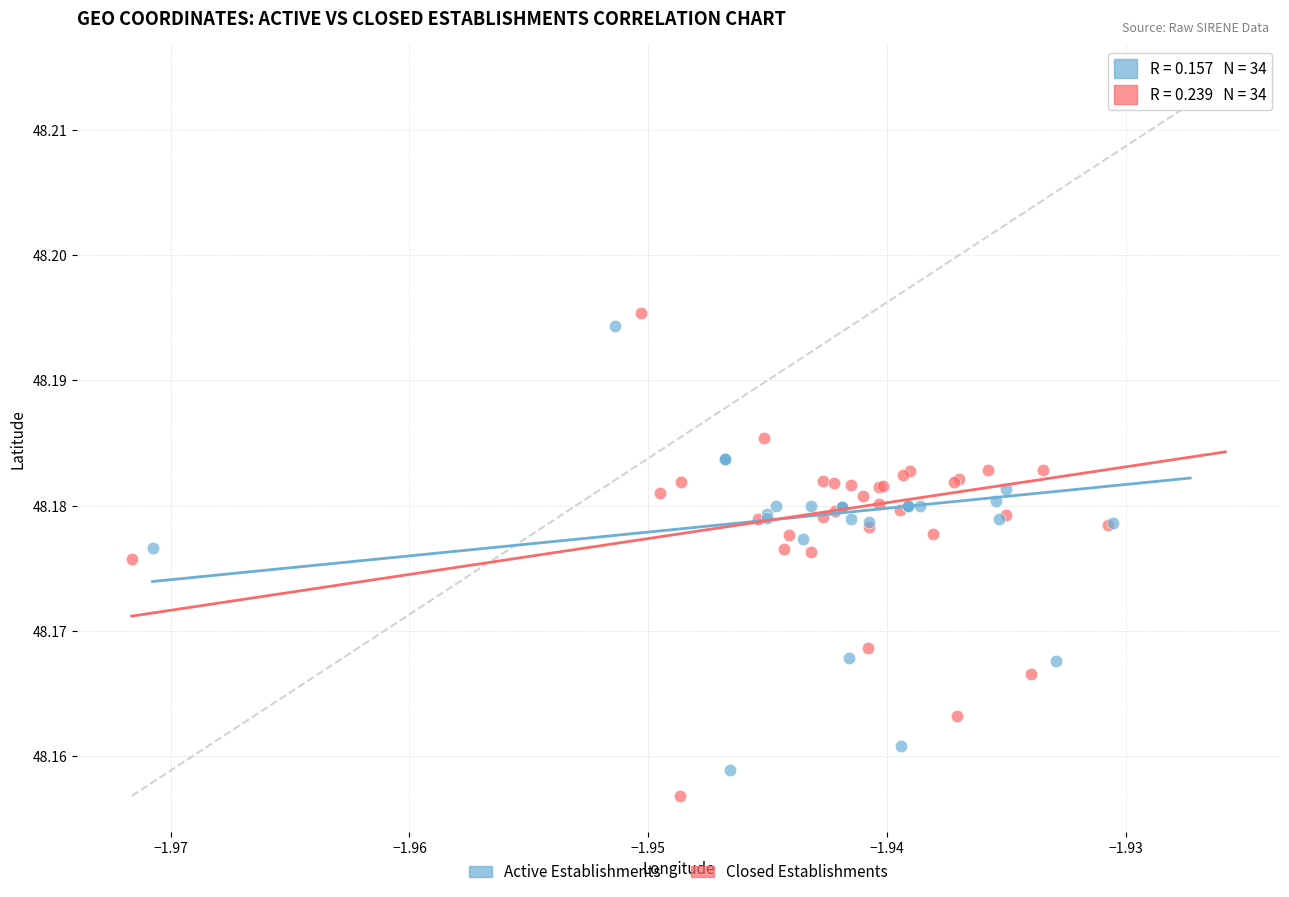

What are all the series names shown in the legend?

Active Establishments, Closed Establishments